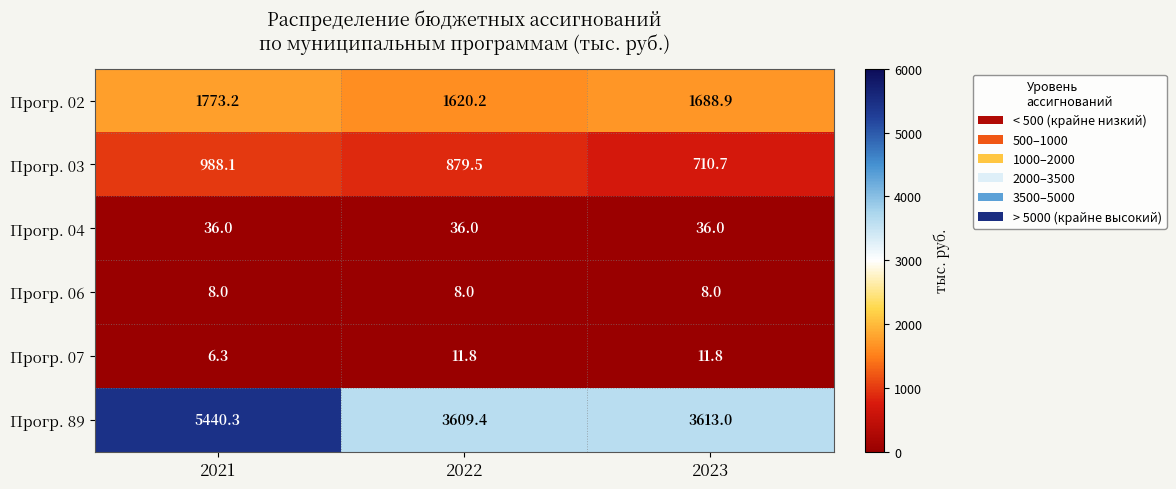

What is the maximum value shown in the chart?

5440.3